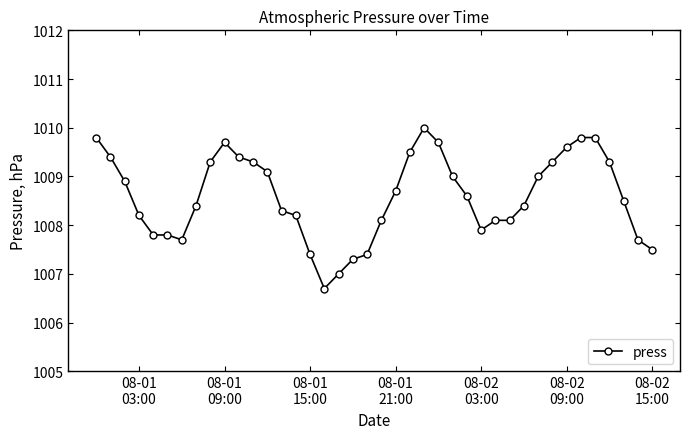

What is the maximum value shown in the chart?

1010.0